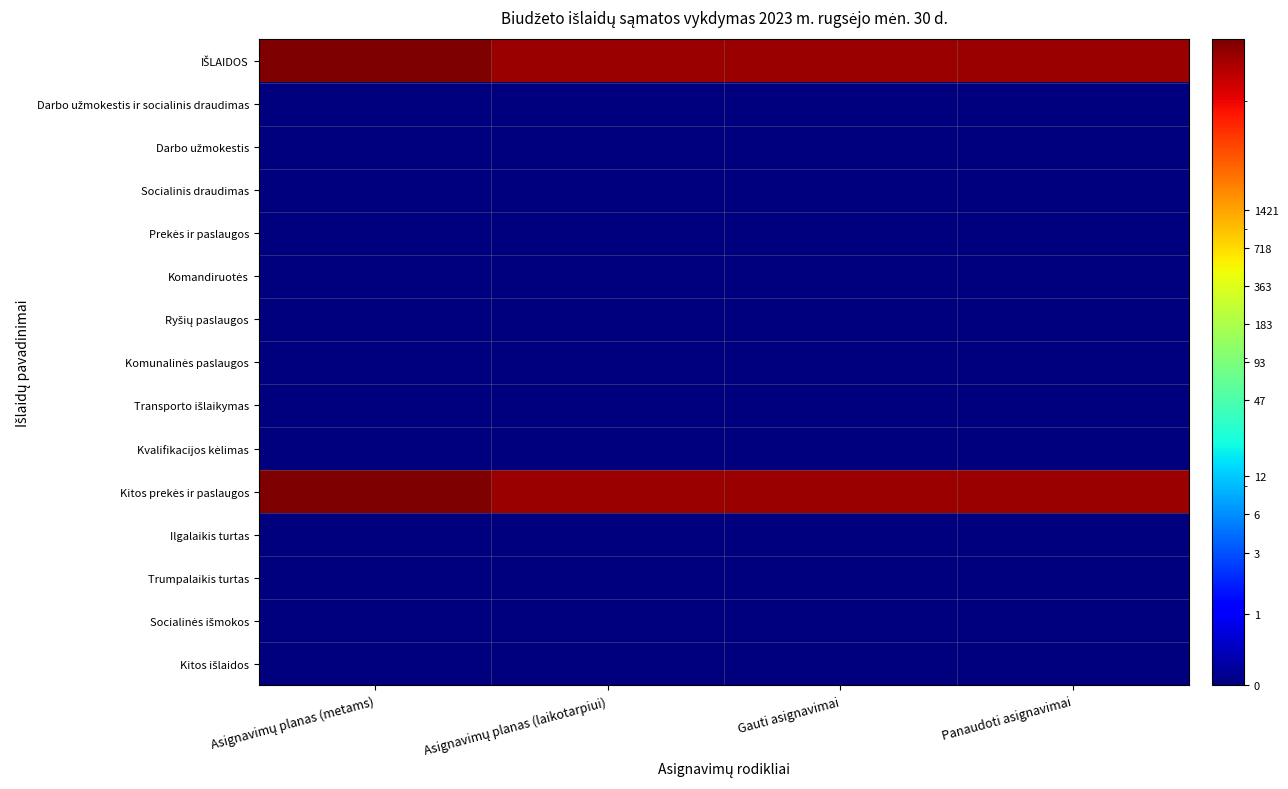

Which series changed the most between Asignavimų planas (metams) and Asignavimų planas (laikotarpiui)?

IŠLAIDOS